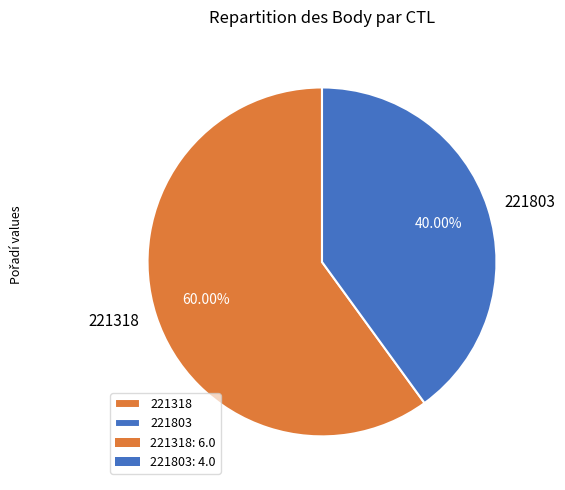

The 221318 slice represents 60% of the pie. True or false?

True